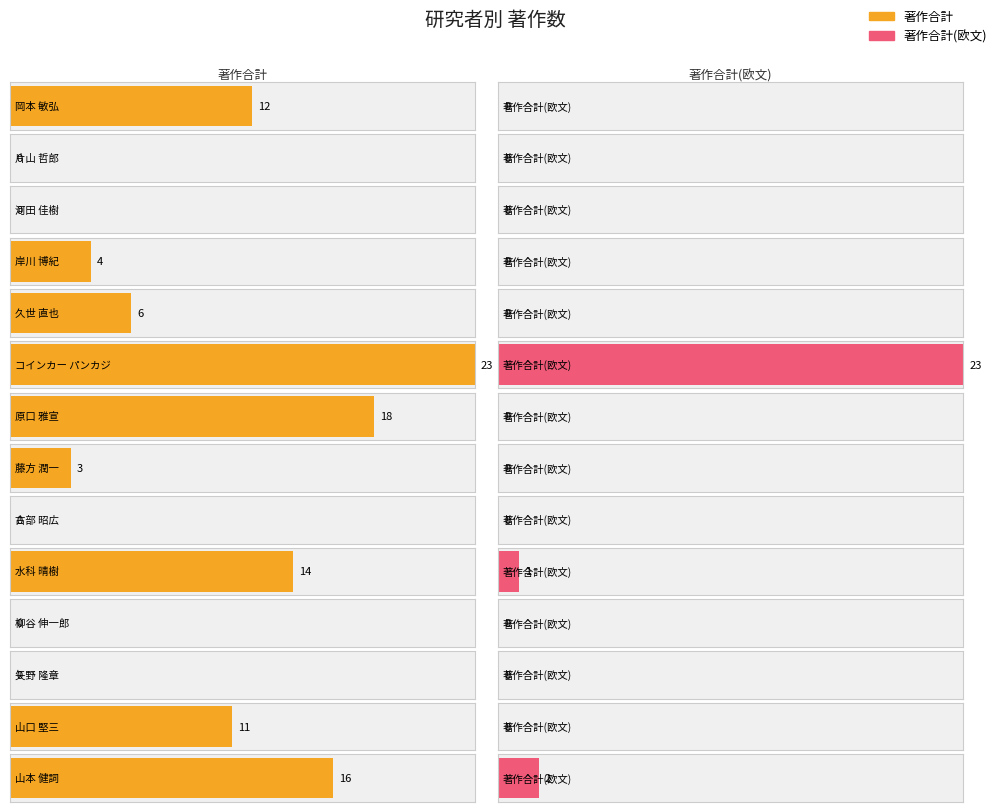

Is it true that 著作合計(欧文) equals 1 at 水科 晴樹?

True